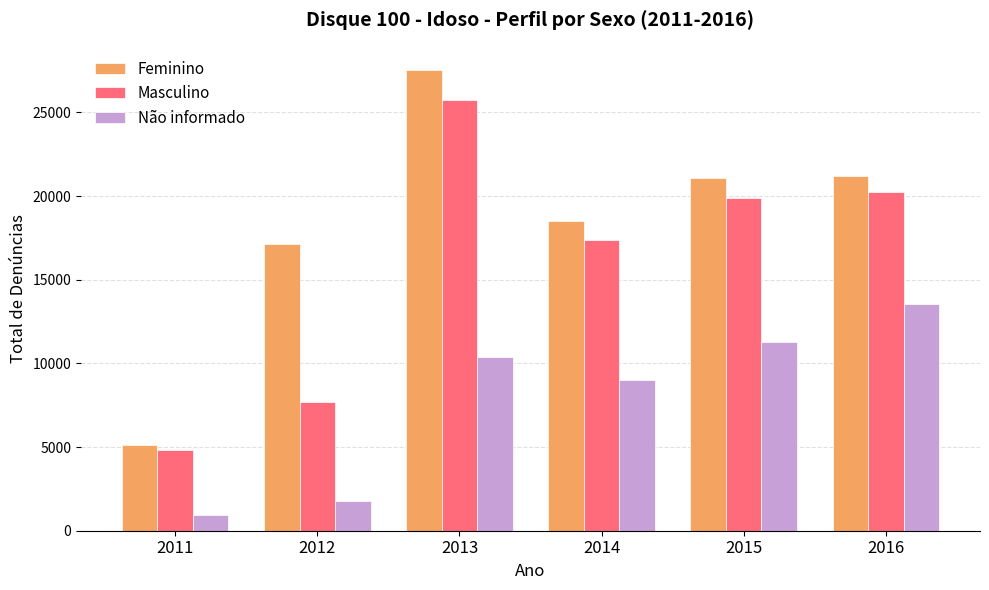

What is the spread (max minus min) of values at 2012?

15319